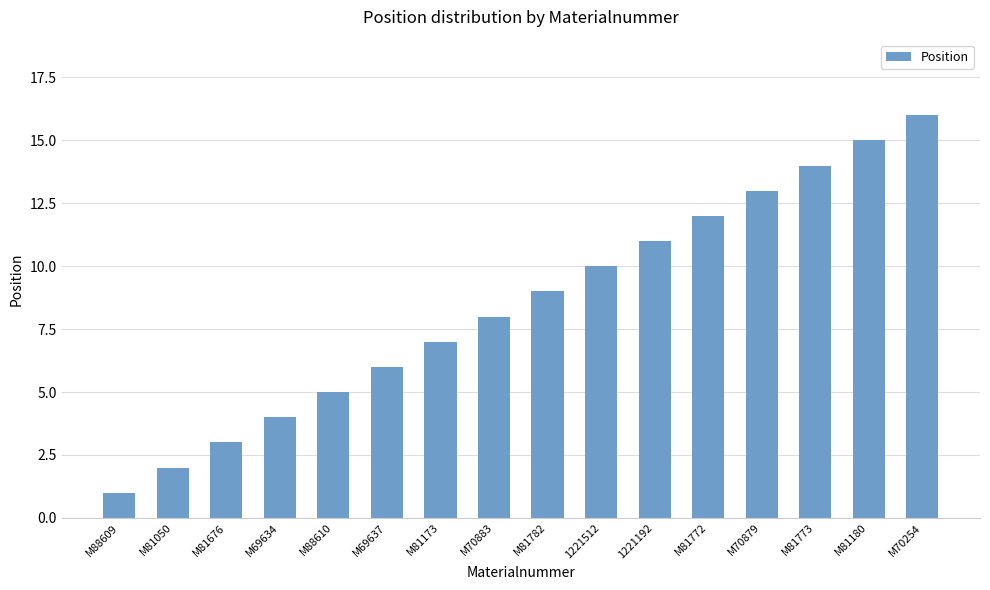

How many series are shown in this chart?

1